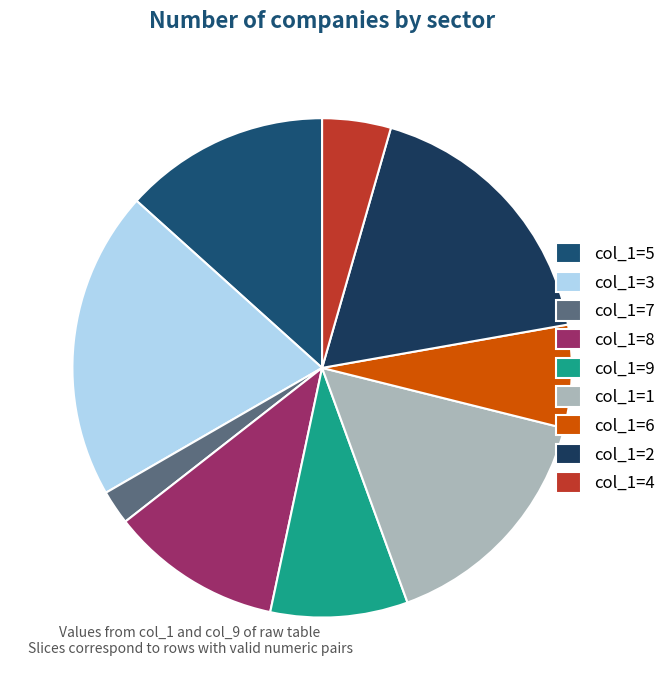

Count the number of slices in the pie.

9